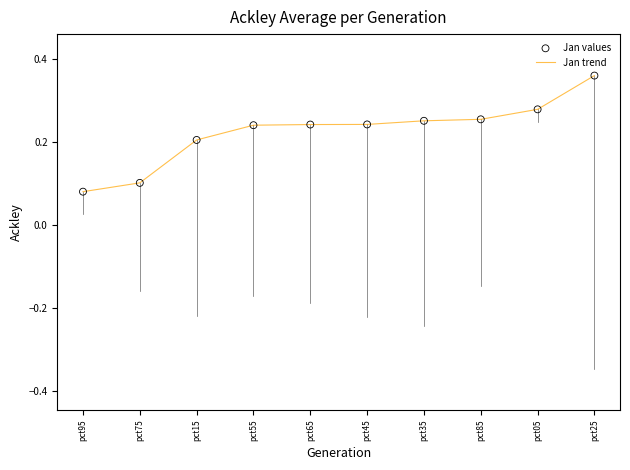

Between pct75 and pct05, which is larger?

pct05